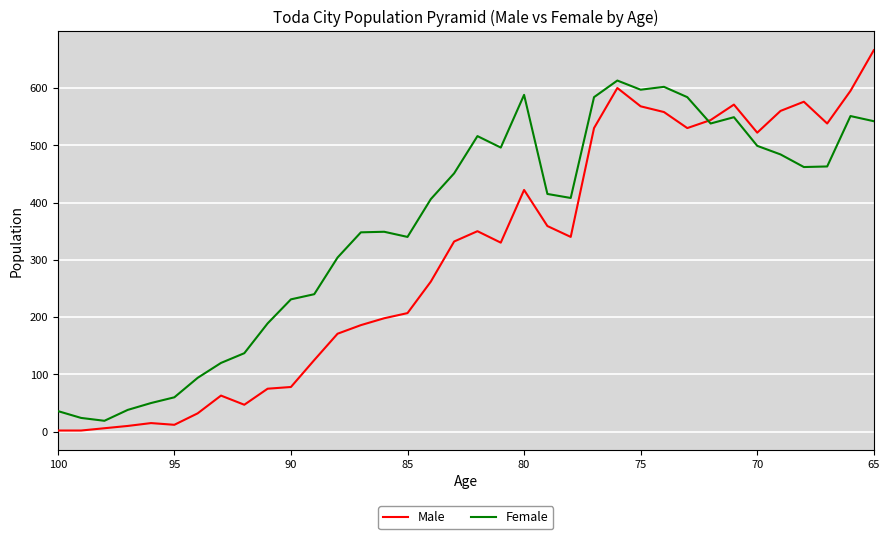

What is the difference between the maximum and second lowest values in the Male series?

664